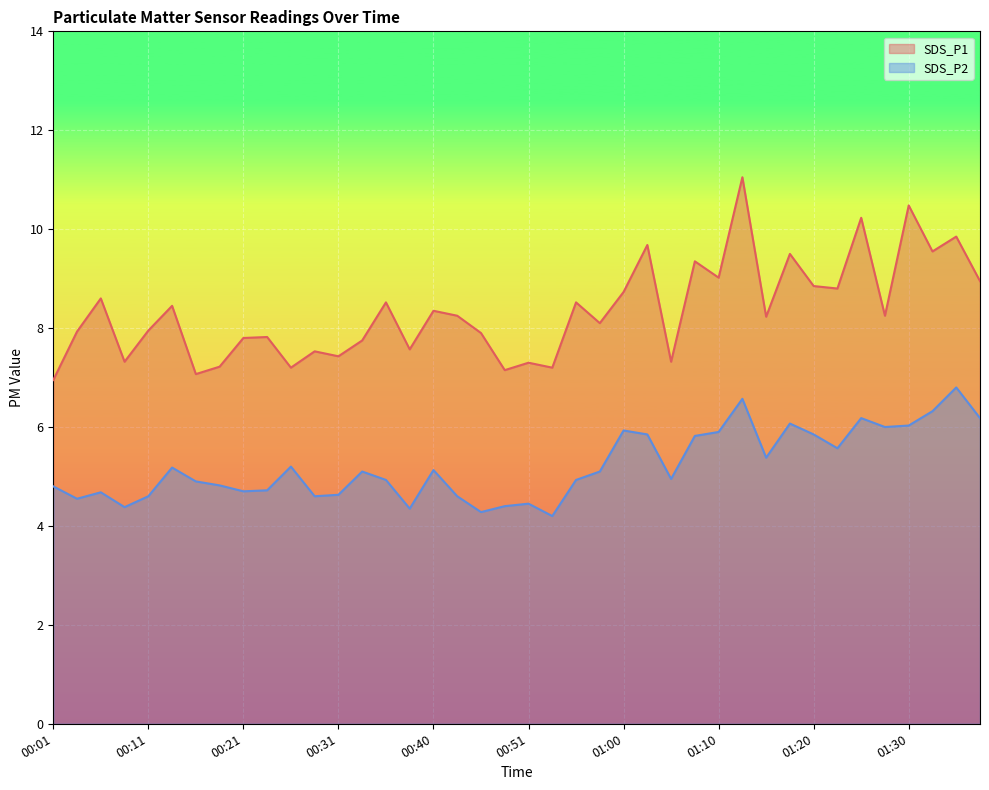

Is it true that SDS_P1 equals 8.7 at 01:00?

True